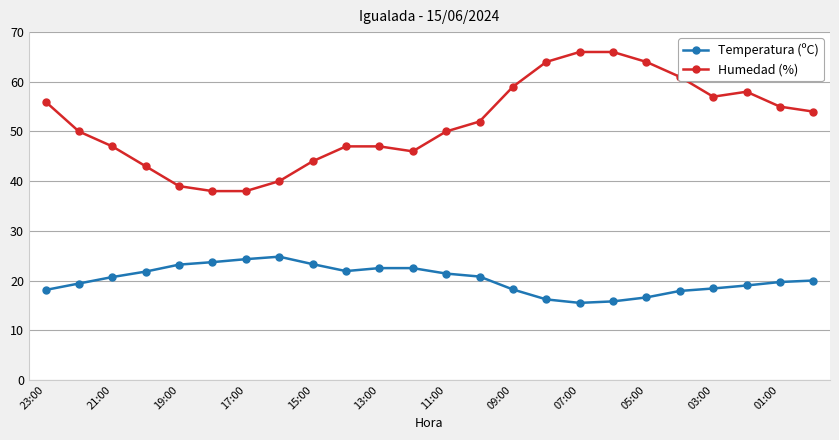

List the series in order of their overall mean, highest first.

Humedad (%), Temperatura (ºC)